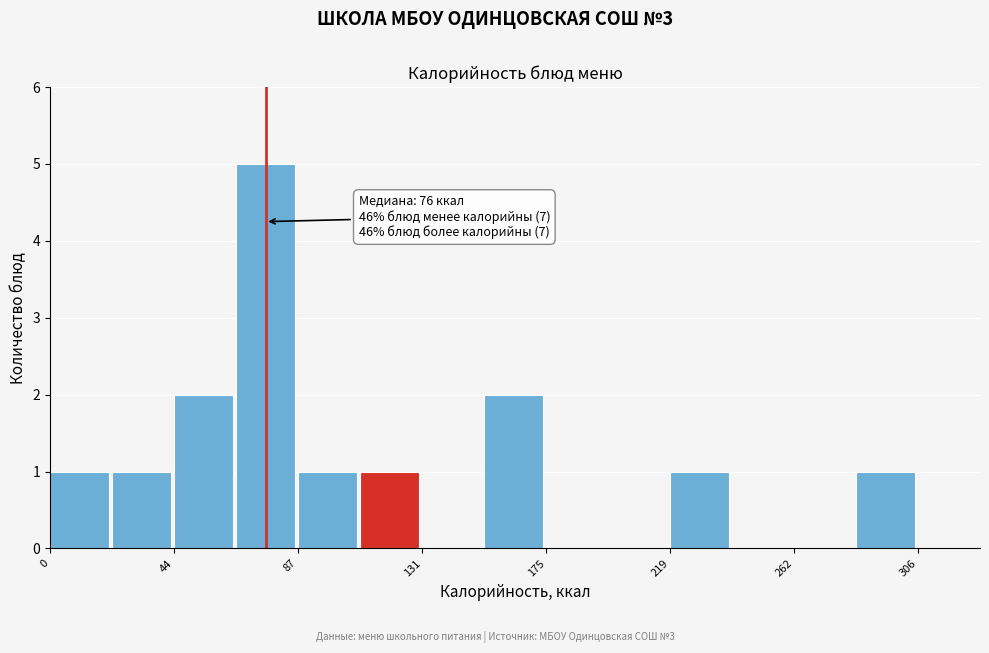

Over which range of the x-axis is the bar tallest?

65 to 85